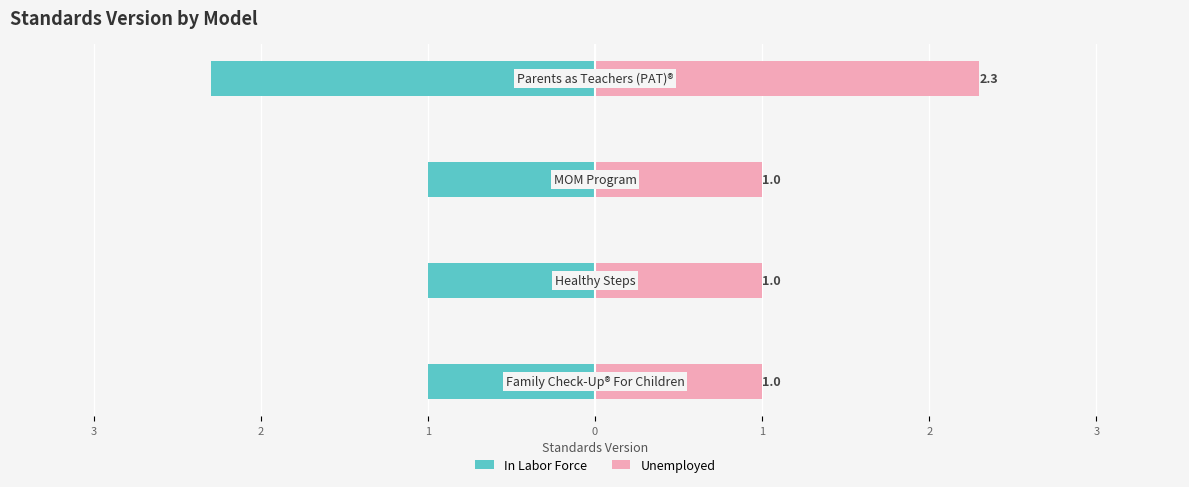

What are all the series names shown in the legend?

In Labor Force, Unemployed